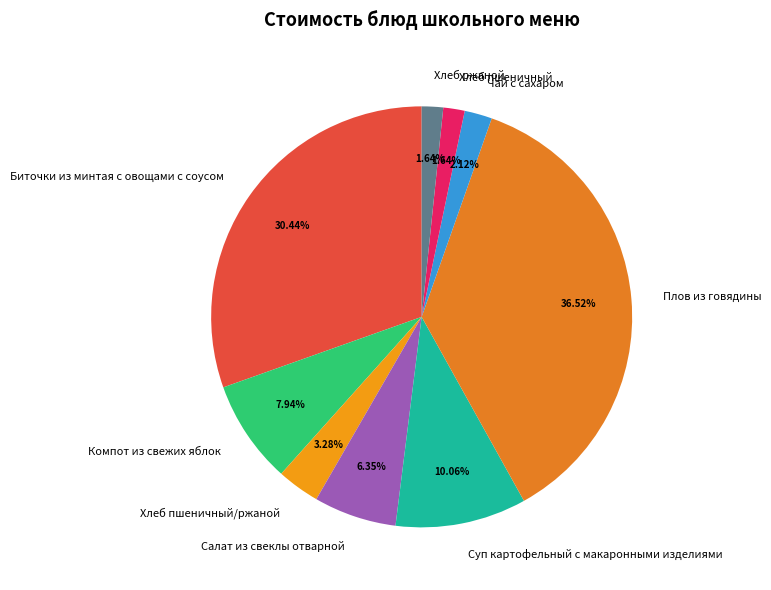

What is the ratio of the value at Чай с сахаром to the value at Плов из говядины?

0.1